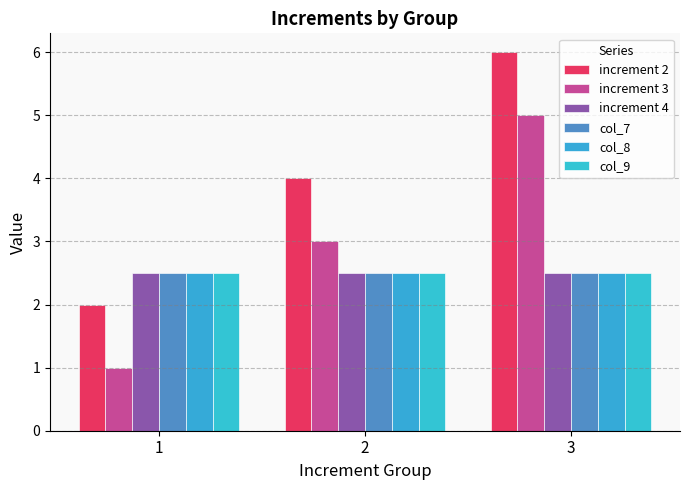

At 1, list the series in order from largest to smallest.

increment 4, col_7, col_8, col_9, increment 2, increment 3